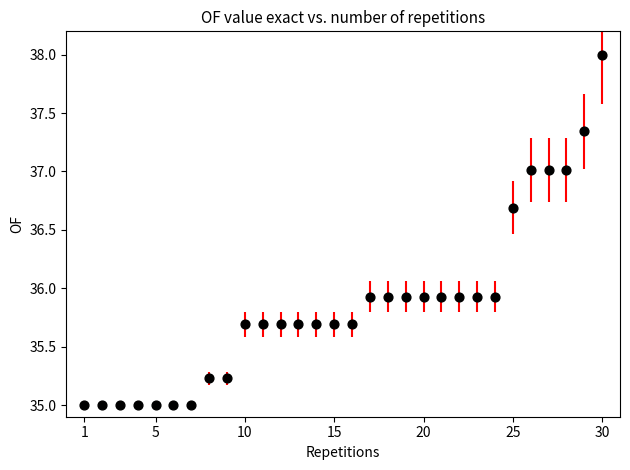

What is the range of Y values (max minus min)?

3.0